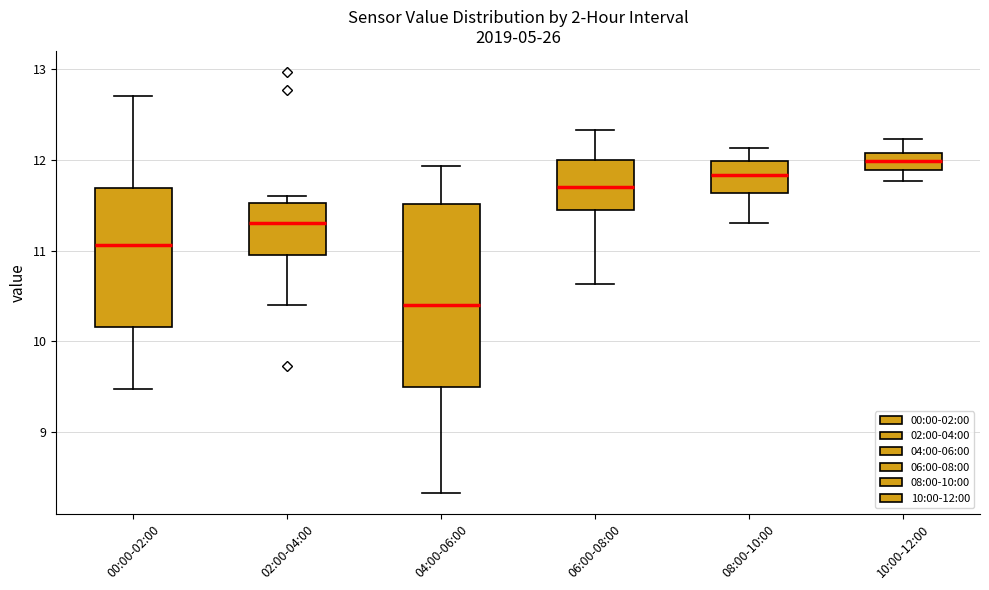

Reading left to right, transcribe this box plot: for each box, give where its median line is, the range the box spans, and where its two whiskers end, as read against the y-axis. The values are not printed on the chart, so give them approximately, as read against the axis.

00:00-02:00: median 11.1, box 10.2 to 11.7, whiskers 9.5 to 12.7
02:00-04:00: median 11.3, box 11.0 to 11.5, whiskers 10.4 to 11.6
04:00-06:00: median 10.4, box 9.5 to 11.5, whiskers 8.3 to 11.9
06:00-08:00: median 11.7, box 11.4 to 12.0, whiskers 10.6 to 12.3
08:00-10:00: median 11.8, box 11.6 to 12.0, whiskers 11.3 to 12.1
10:00-12:00: median 12.0, box 11.9 to 12.1, whiskers 11.8 to 12.2